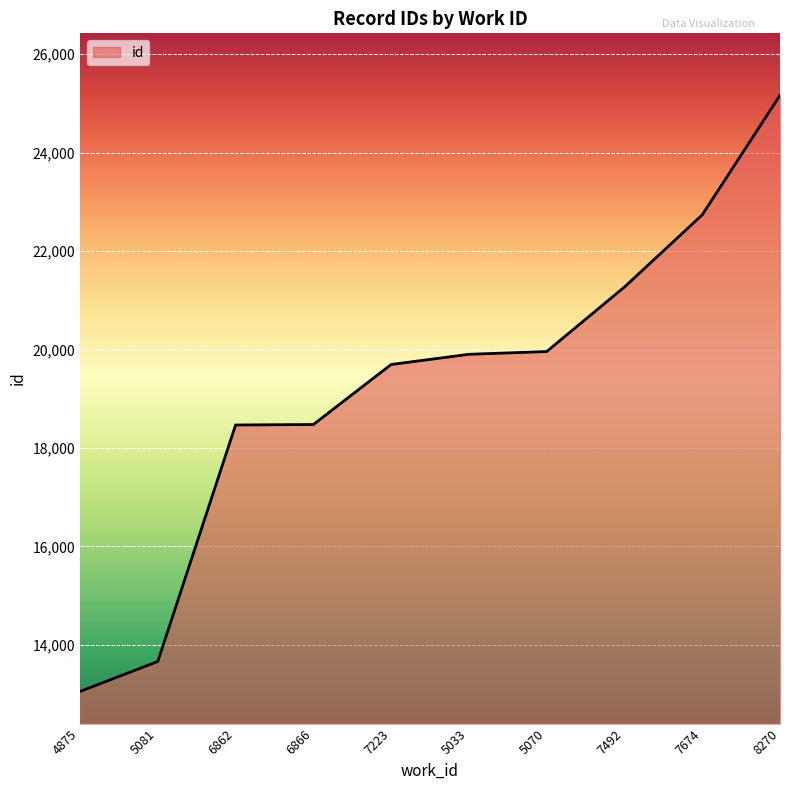

Approximately how many times larger is the value at 7223 compared to 5033?

1.0